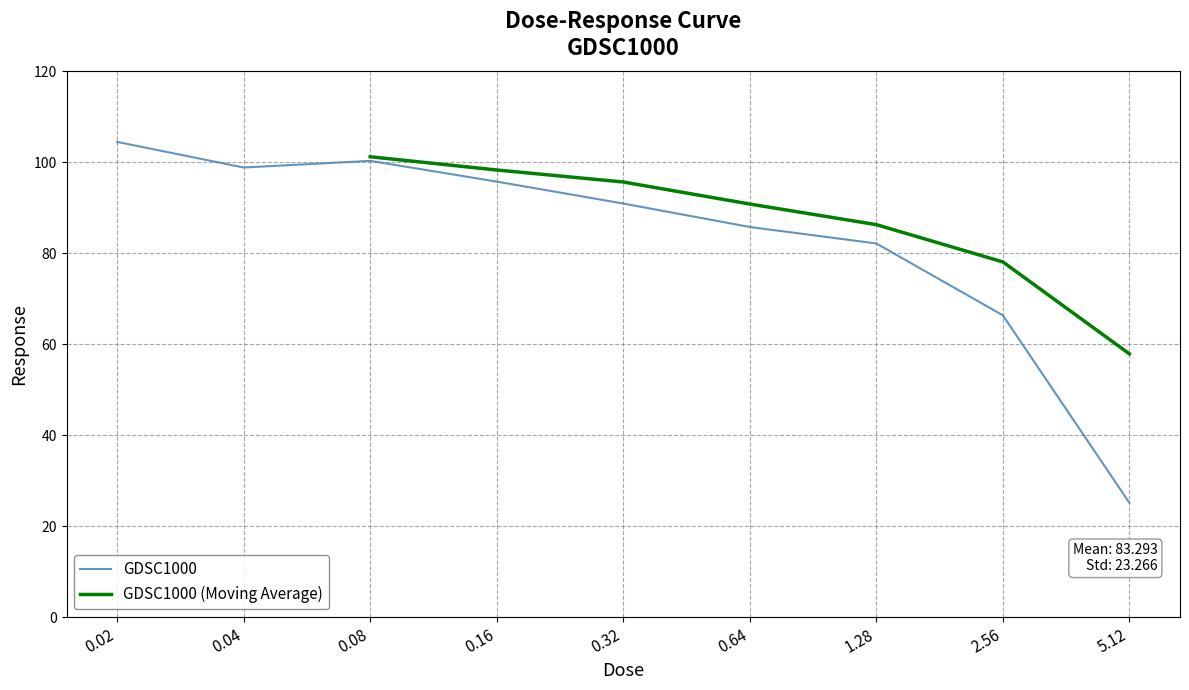

What is the minimum value shown in the chart?

25.1